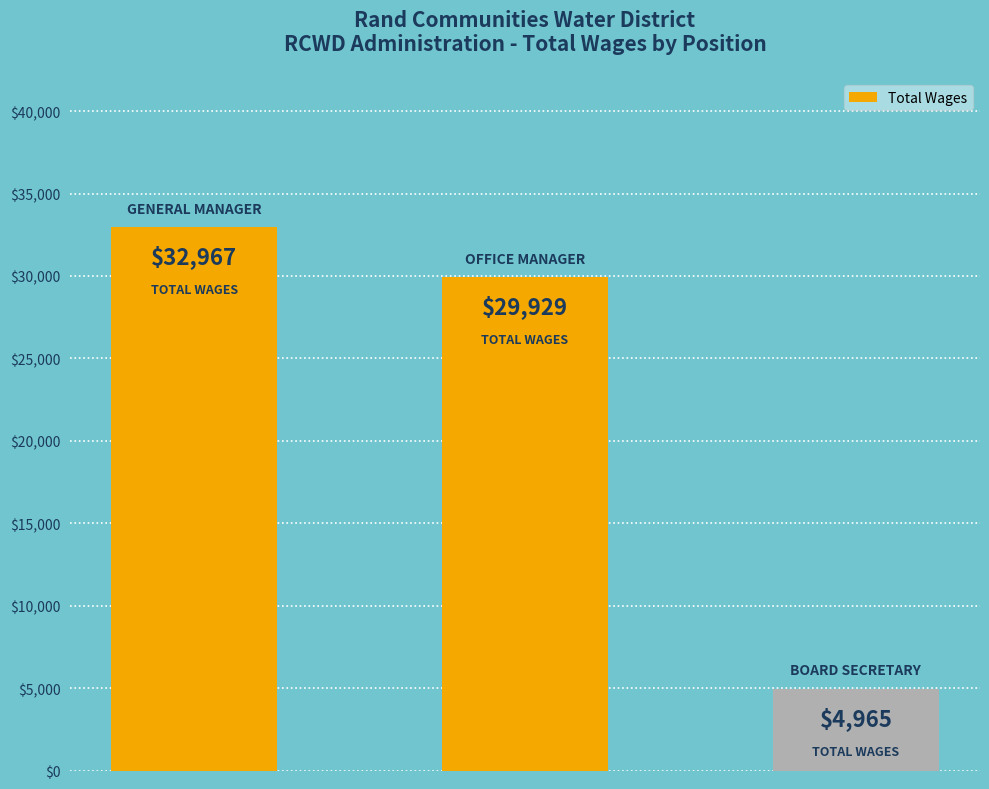

How many series are shown in this chart?

1